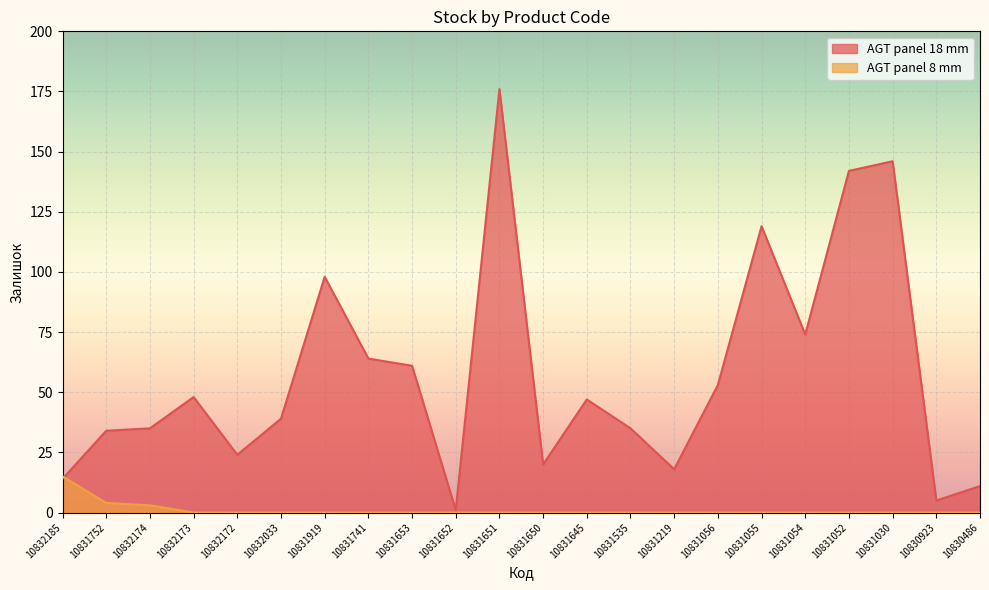

What is the lowest value of the AGT panel 18 mm series?

1